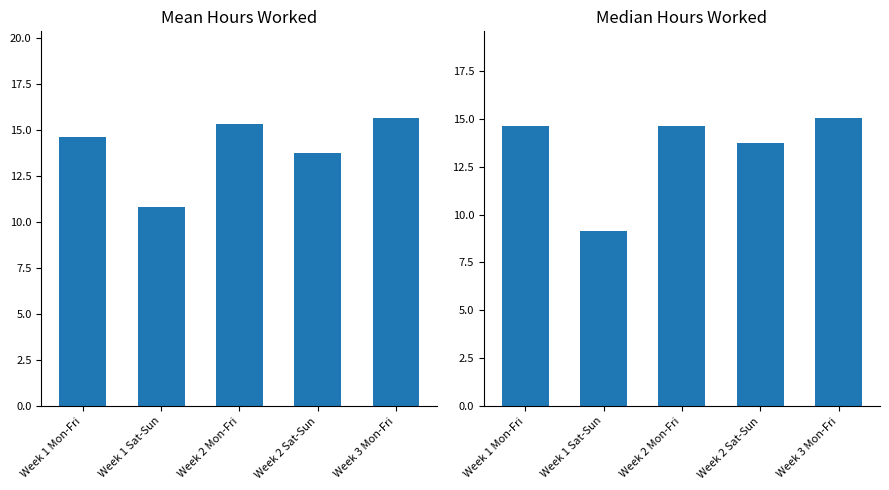

What is the label of the 1st bar from the left?

Week 1 Mon-Fri